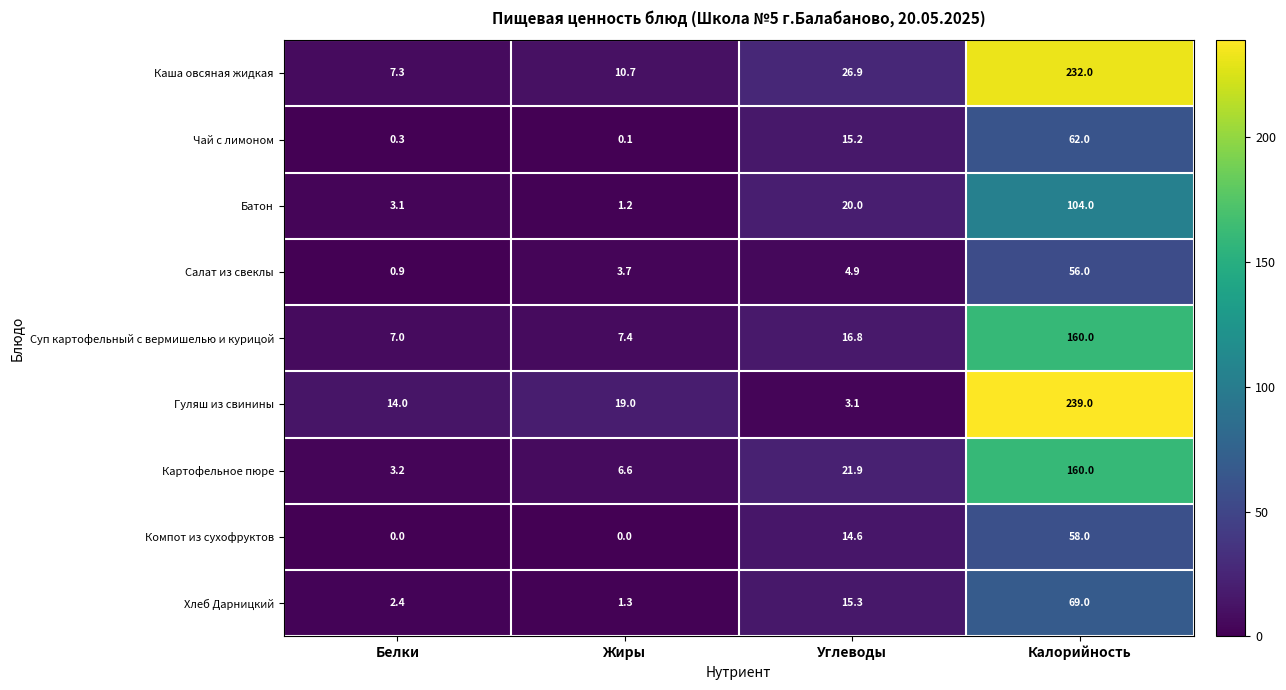

The Хлеб Дарницкий series shows 69.0 at Калорийность. True or false?

True